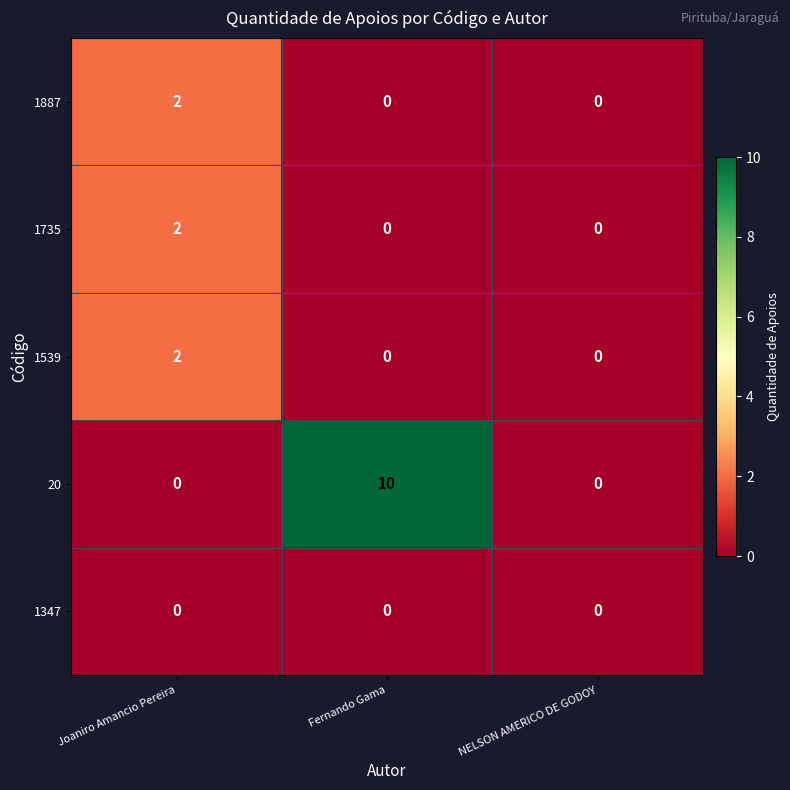

The value of 1735 at NELSON AMERICO DE GODOY is 1. True or false?

False